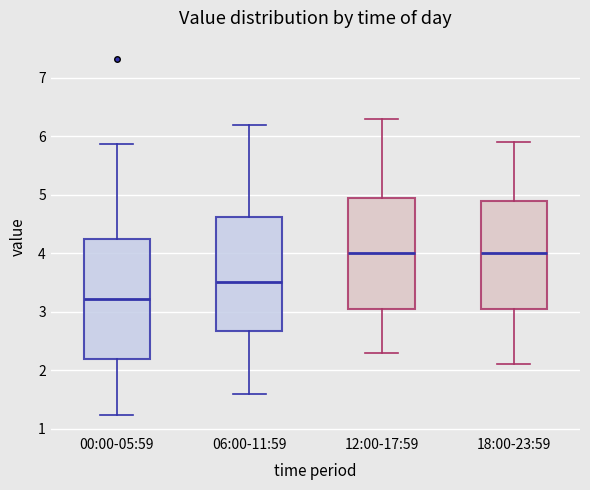

Reading left to right, transcribe this box plot: for each box, give where its median line is, the range the box spans, and where its two whiskers end, as read against the y-axis. The values are not printed on the chart, so give them approximately, as read against the axis.

00:00-05:59: median 3.2, box 2.2 to 4.2, whiskers 1.2 to 5.9
06:00-11:59: median 3.5, box 2.7 to 4.6, whiskers 1.6 to 6.2
12:00-17:59: median 4.0, box 3.1 to 5.0, whiskers 2.3 to 6.3
18:00-23:59: median 4.0, box 3.1 to 4.9, whiskers 2.1 to 5.9